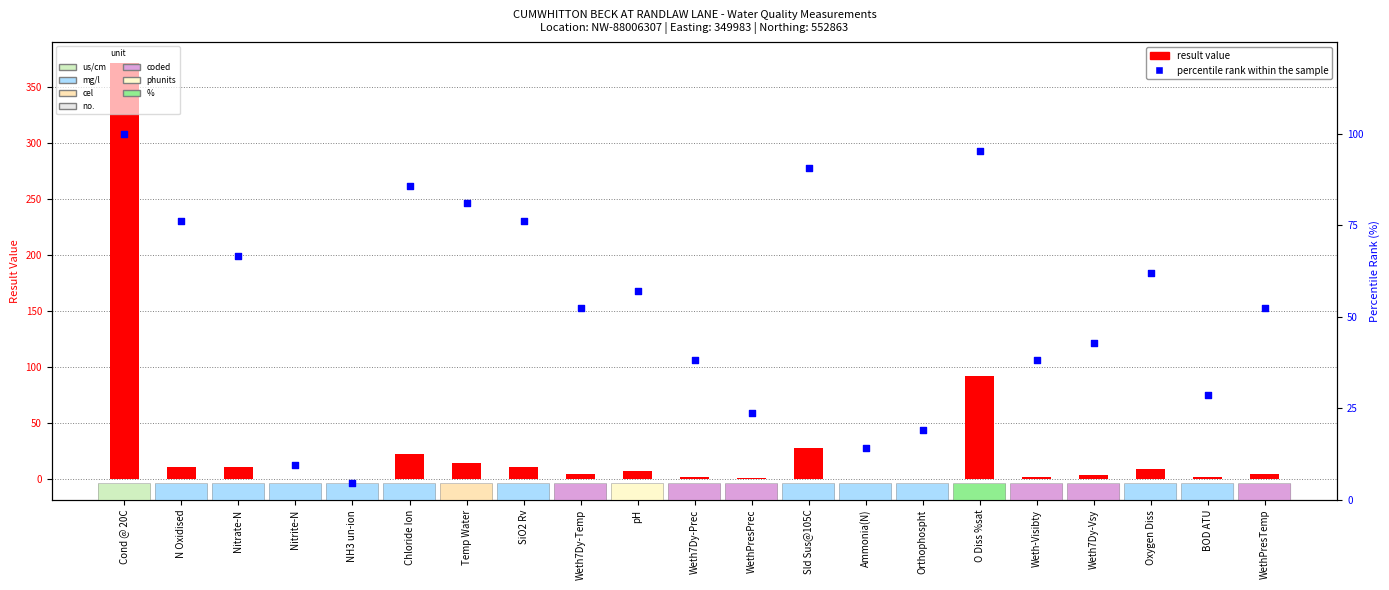

What are all the series names shown in the legend?

result value, percentile rank within the sample